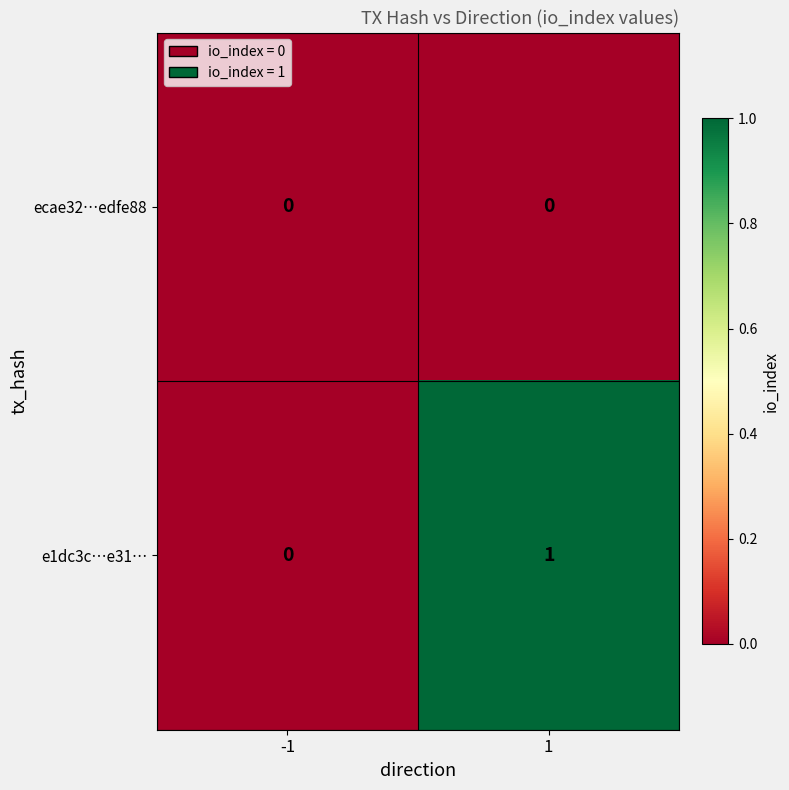

True or false: ecae32…edfe88 has a value of 0 at 1.

True